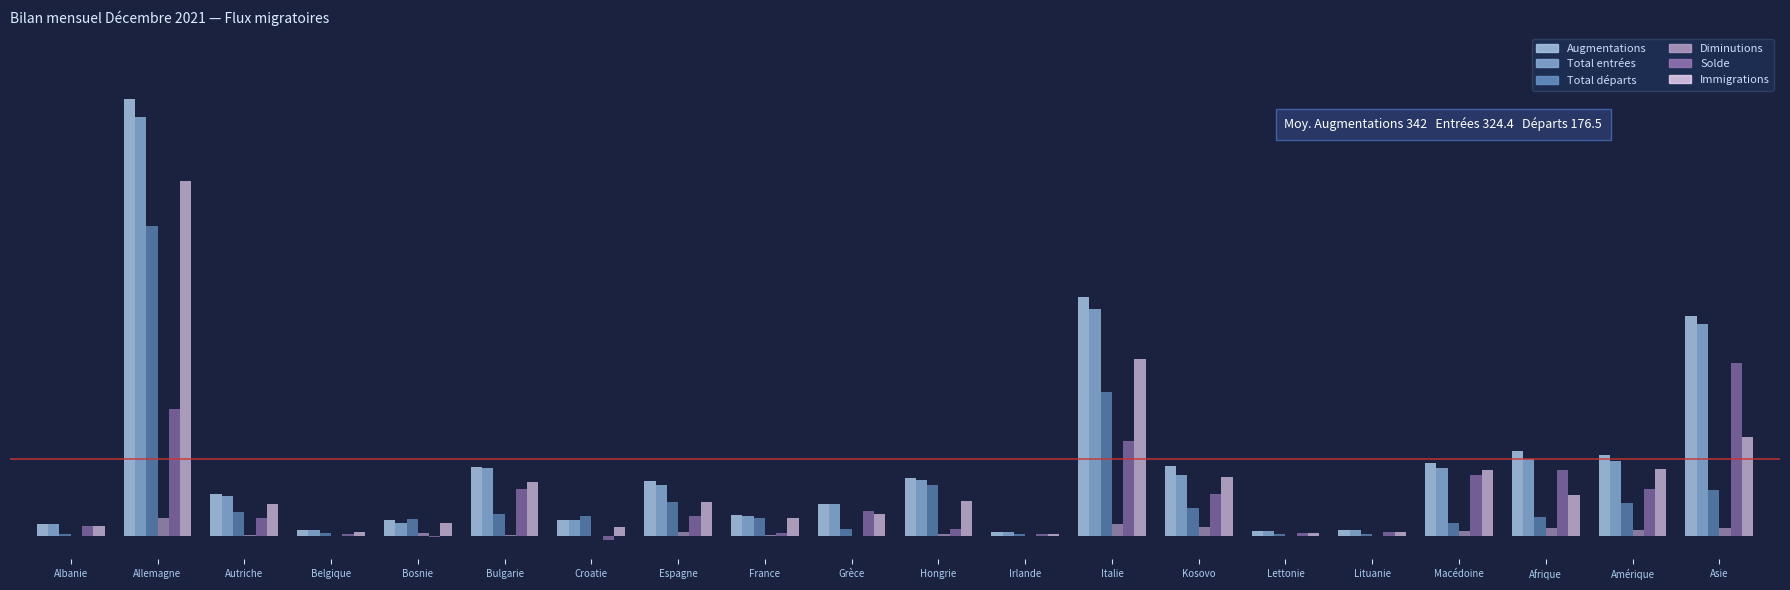

What is the difference between the maximum and minimum values in the Diminutions series?

79